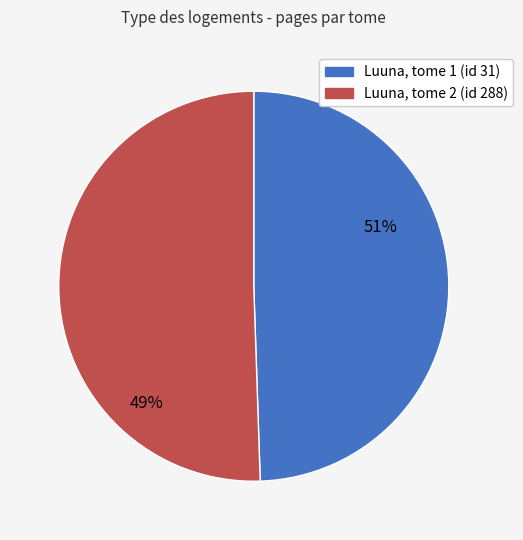

Do 31 and 288 together represent more than half of the pie?

Yes